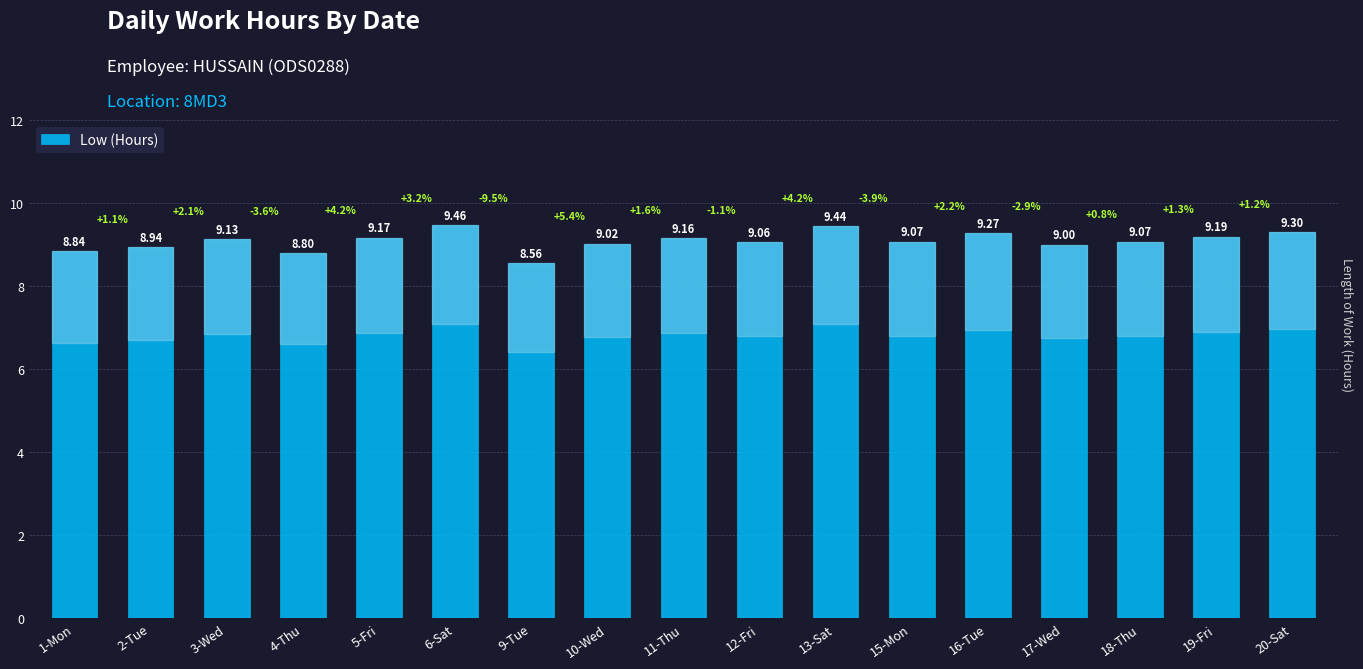

True or false: the data shows 9.5 at 6-Sat.

True